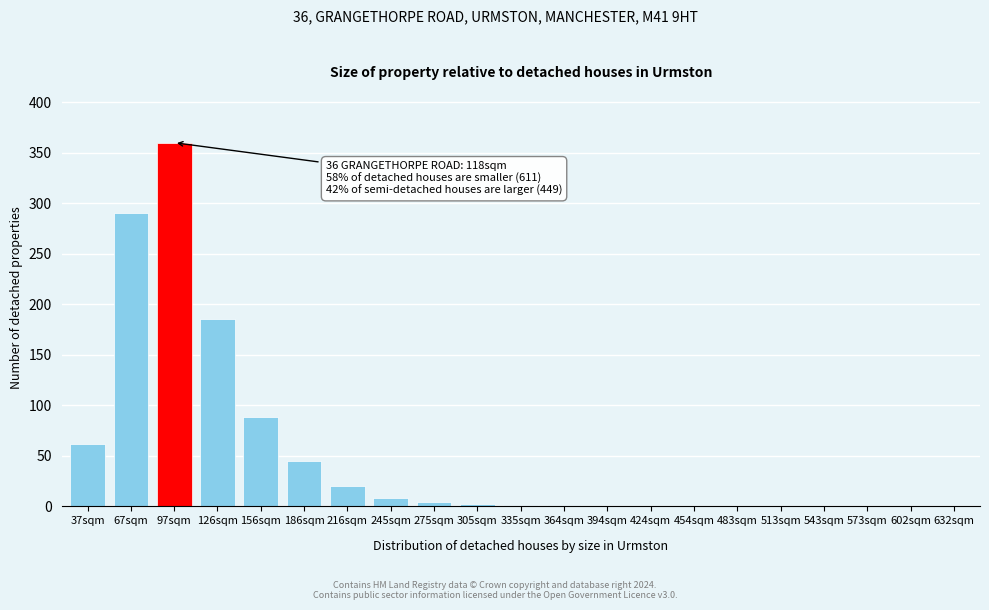

The chart shows a value of 88 at 156sqm. True or false?

True